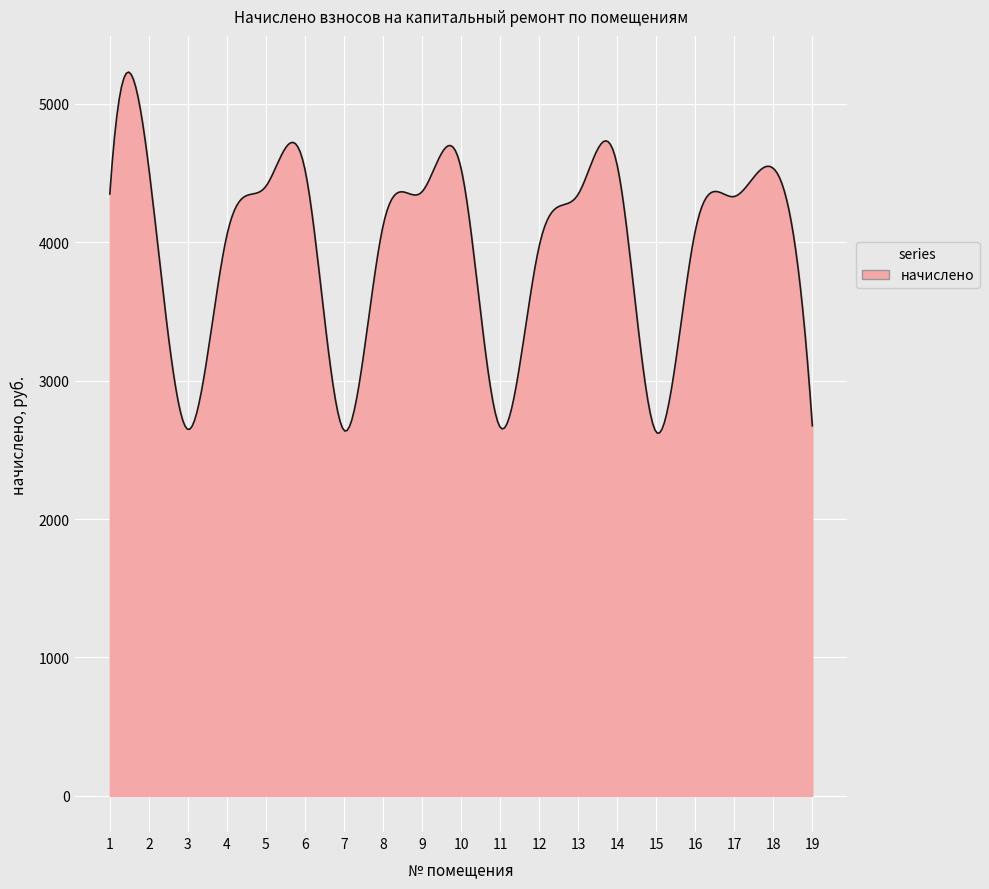

What is the difference between the maximum and minimum values?

2608.7